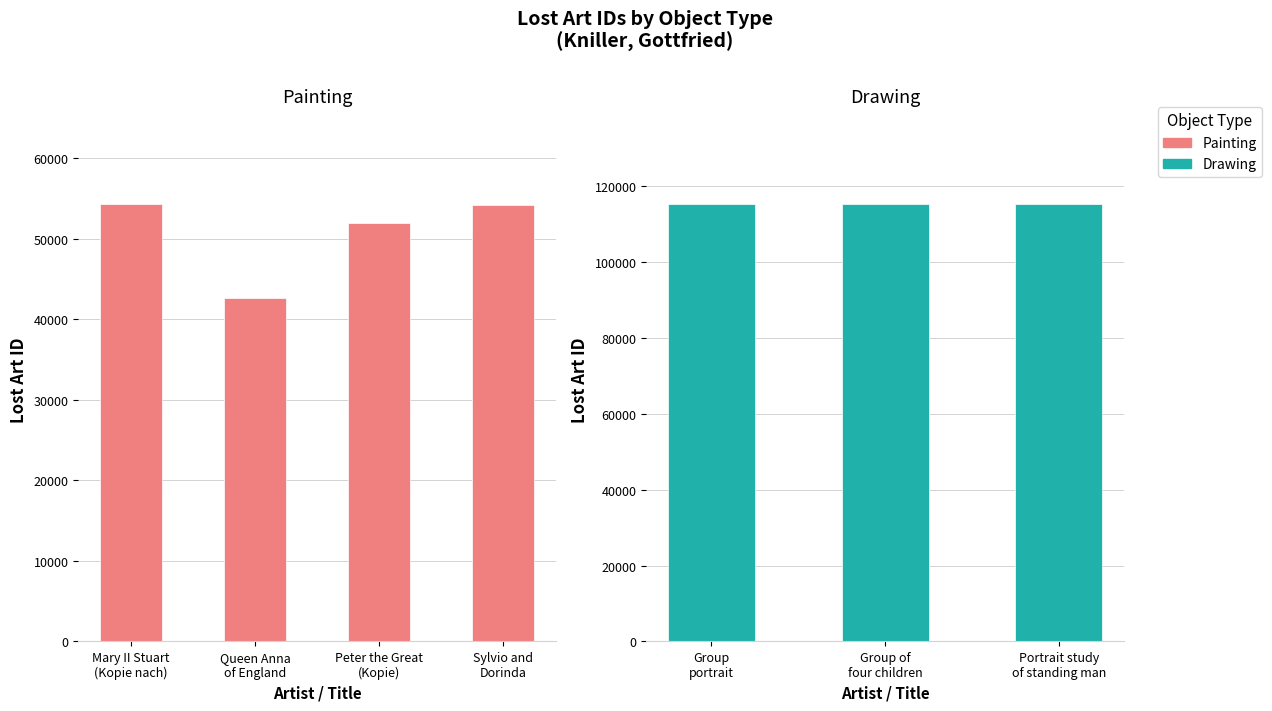

Does the chart contain any negative values?

No